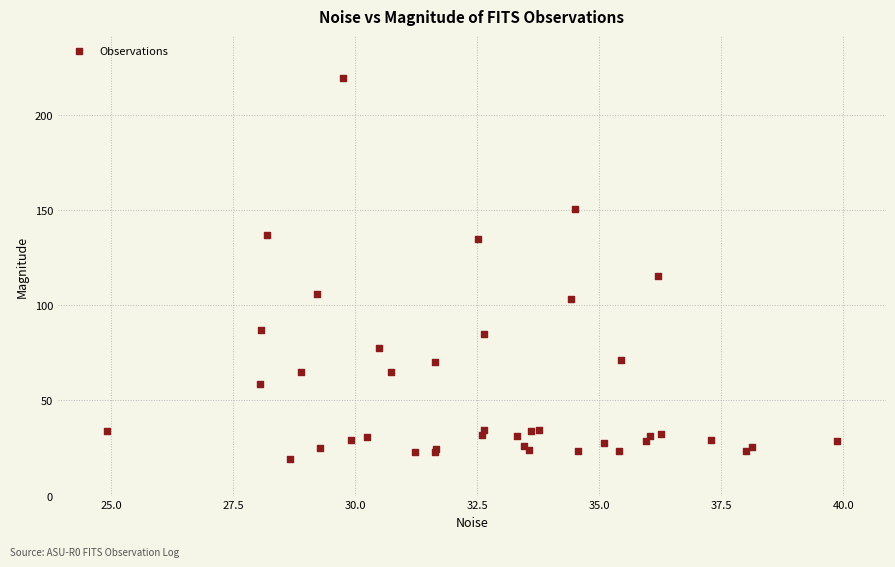

What Y value in the scatter plot is closest to 119?

115.1